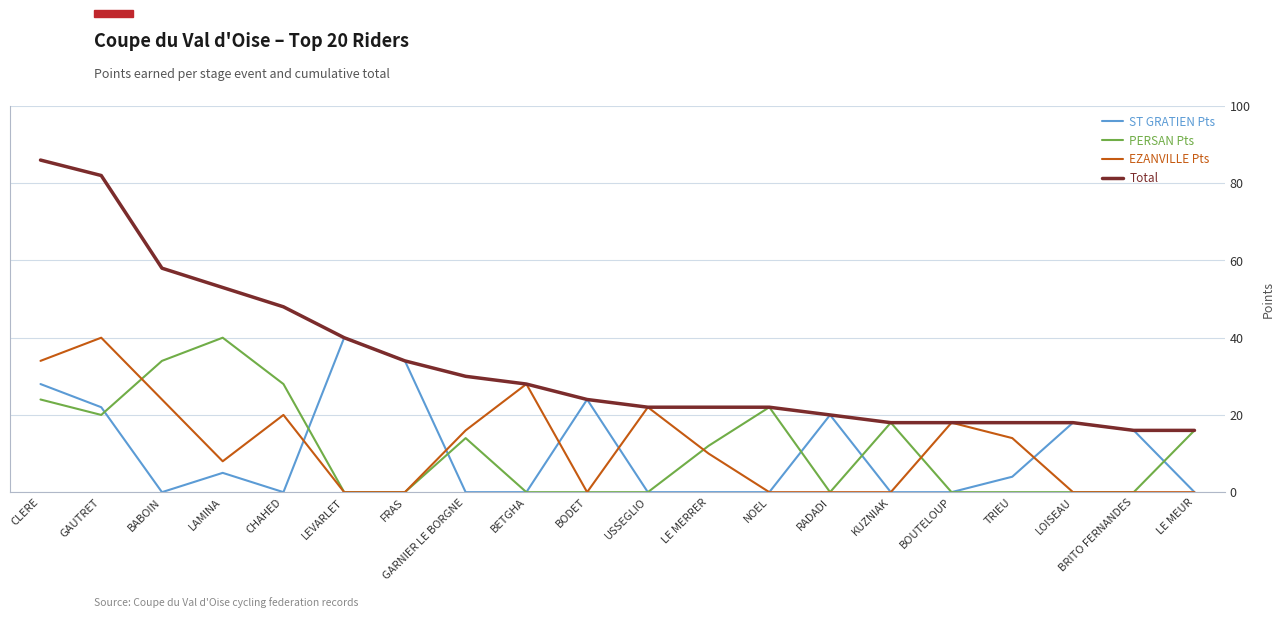

What position from the right is BRITO FERNANDES?

2